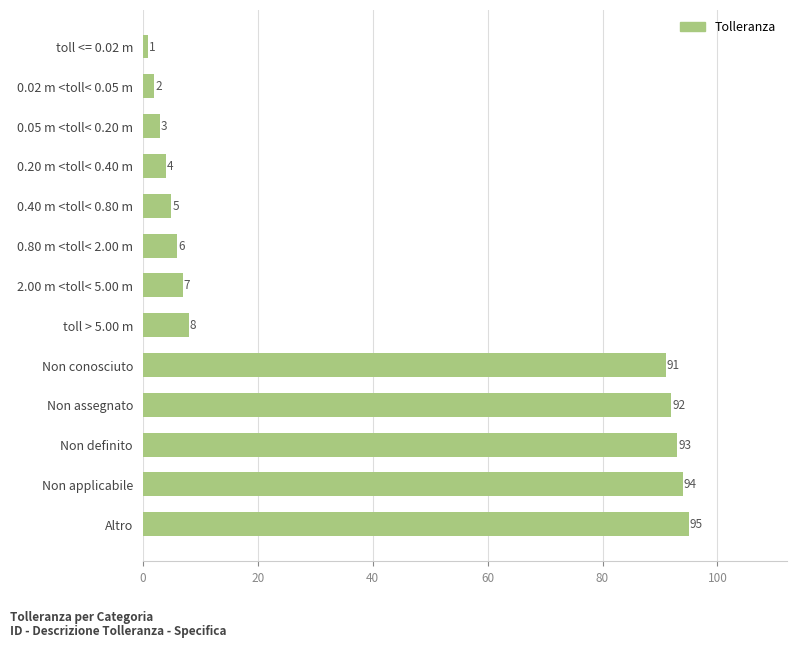

What is the label of the 5th bar from the bottom?

Non conosciuto